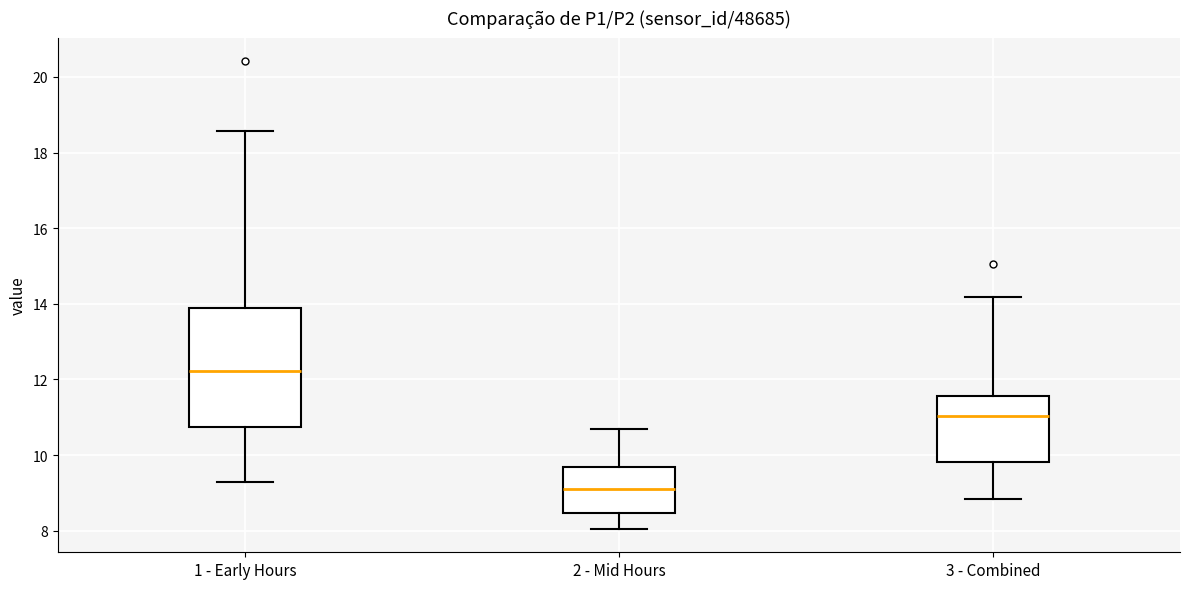

Where does the upper whisker of the box for 3 - Combined end on the y-axis? The values are not printed on the chart, so give them approximately, as read against the axis.

14.2